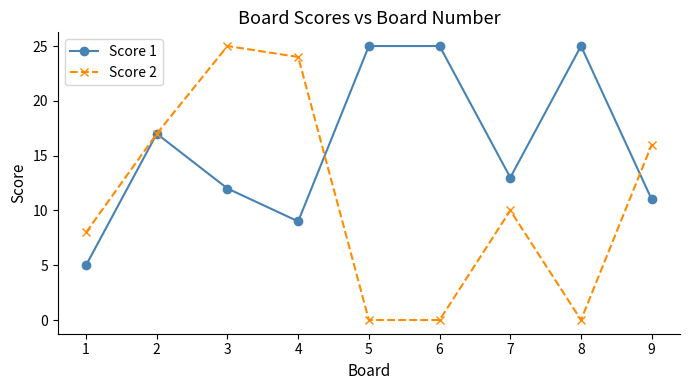

Which series ends up on top after the final intersection of Score 2 and Score 1?

Score 2